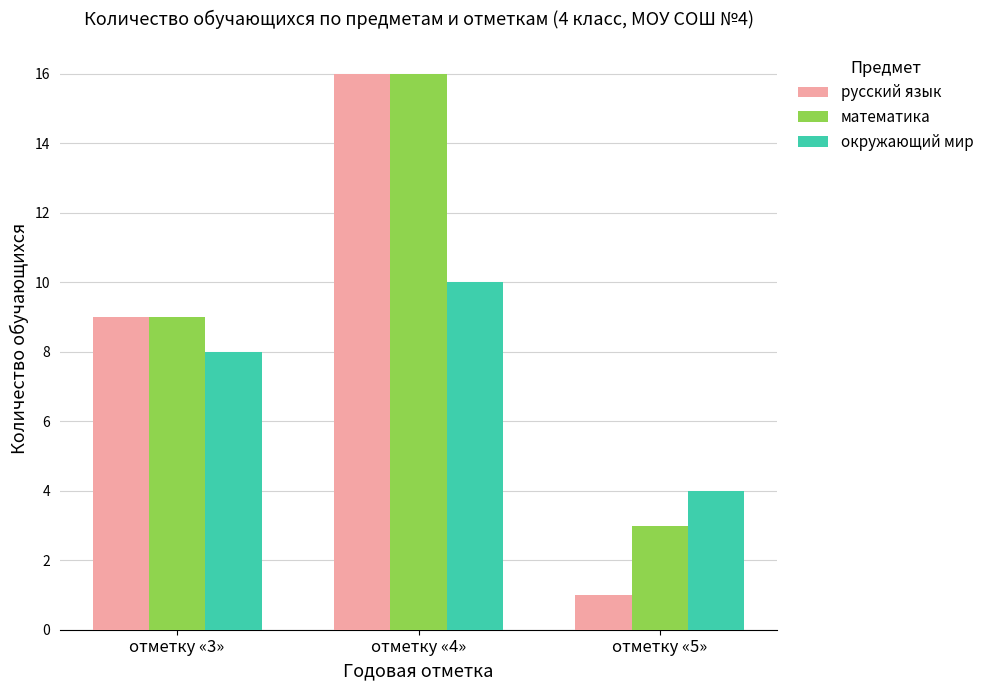

What are all the series names shown in the legend?

русский язык, математика, окружающий мир